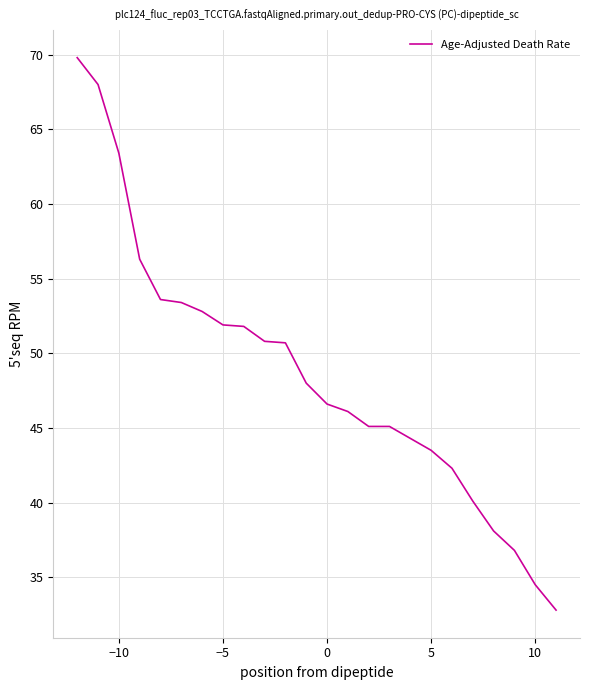

What is the smallest value displayed?

32.8